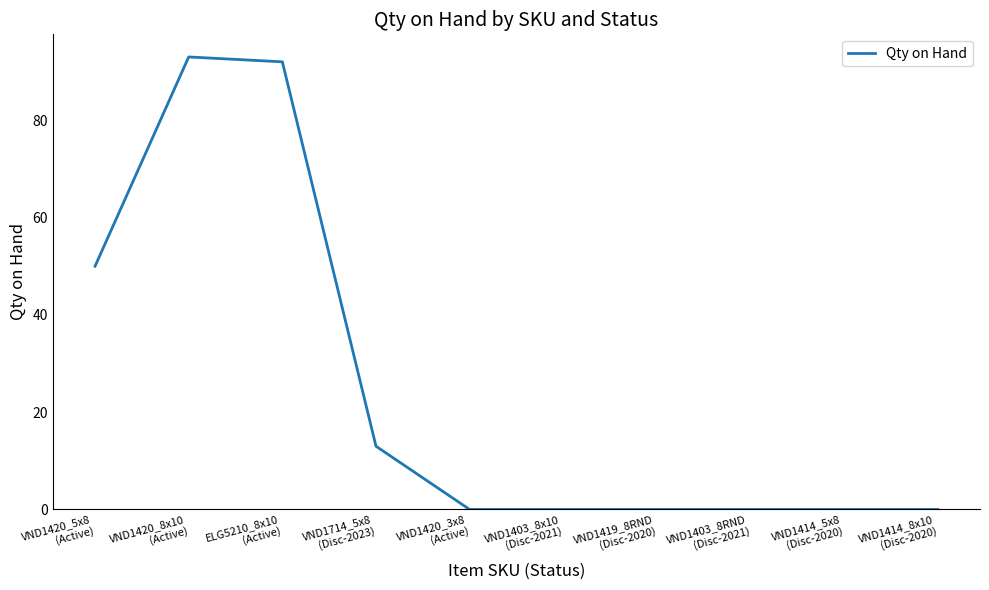

What is the greatest value displayed?

93